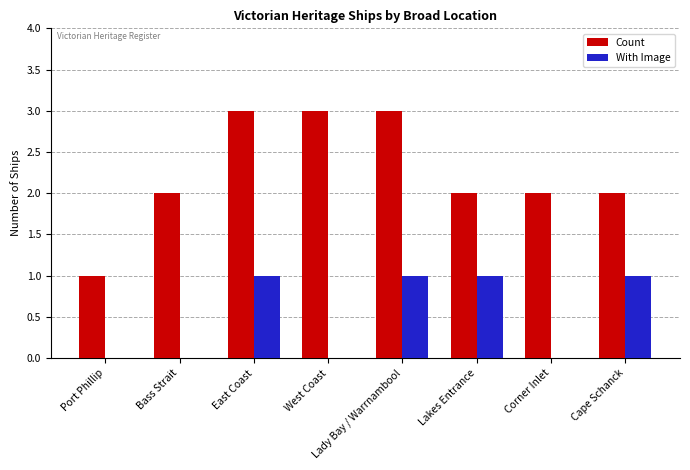

The value of Count at Corner Inlet is 3. True or false?

False